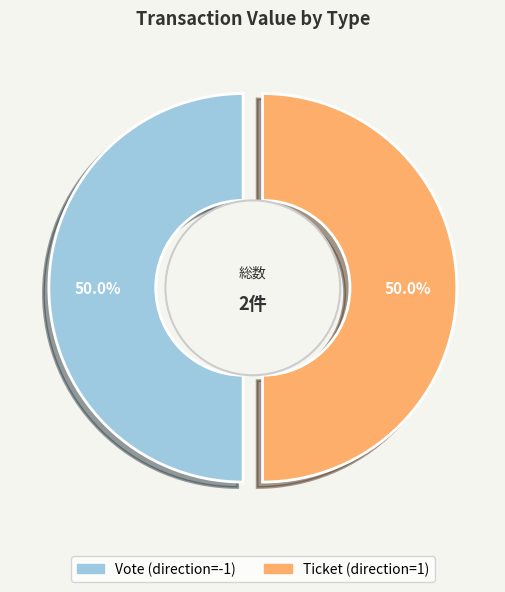

Does Ticket tx (io_index=0) account for over 50% of the chart?

No